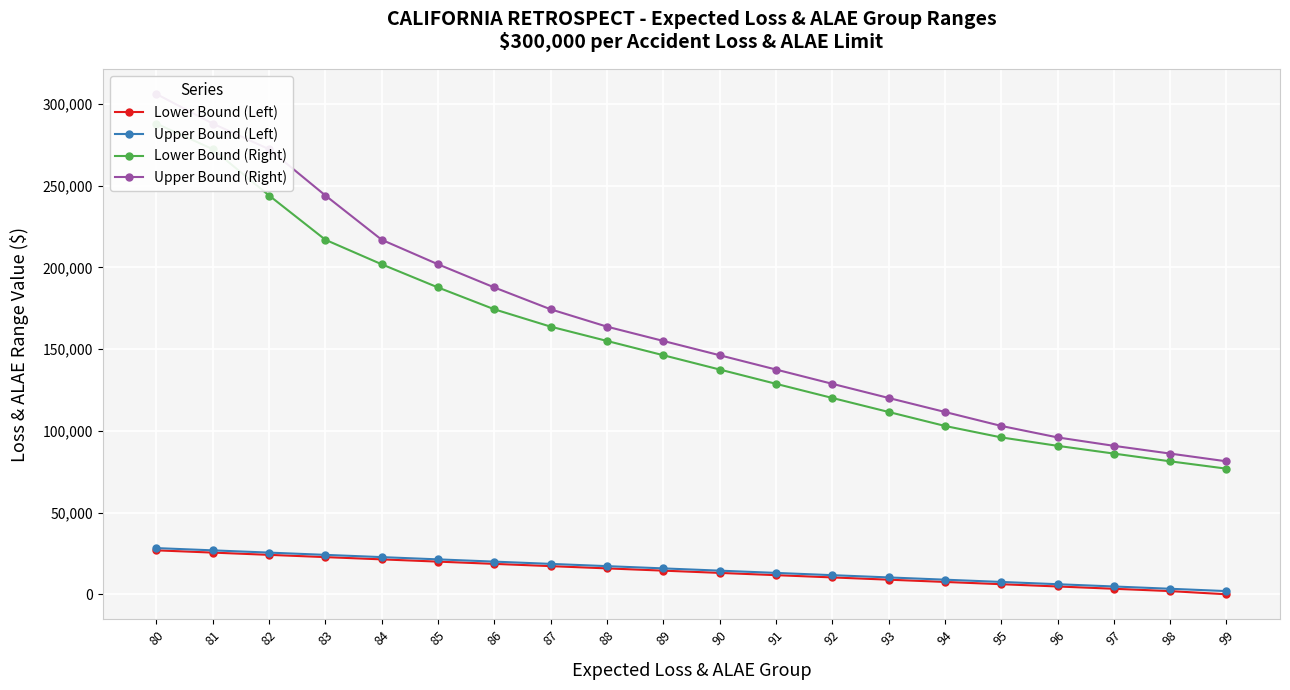

What is the lowest value of the Upper Bound (Right) series?

81352